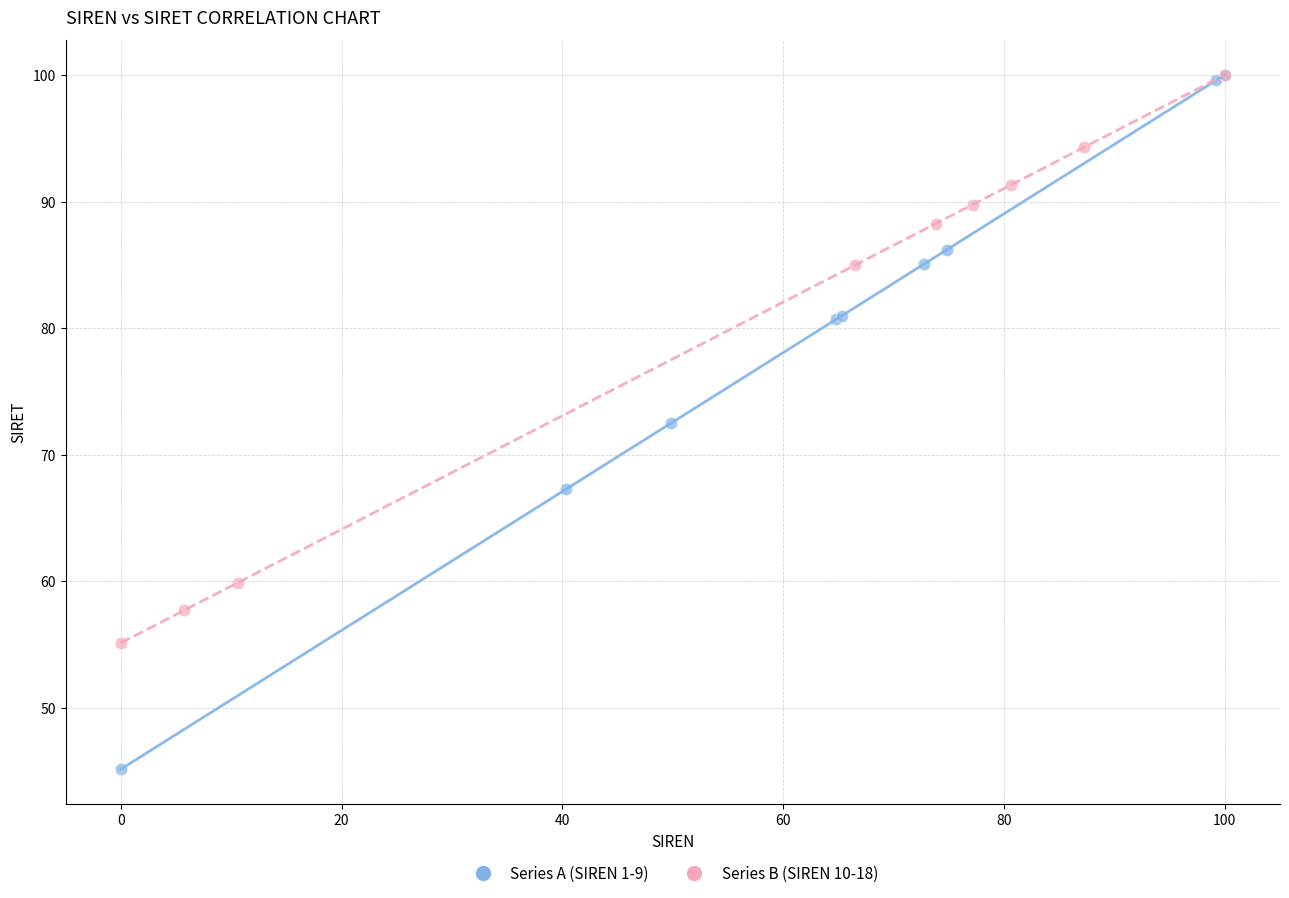

What are all the series names shown in the legend?

Series A (SIREN 1-9), Series B (SIREN 10-18)